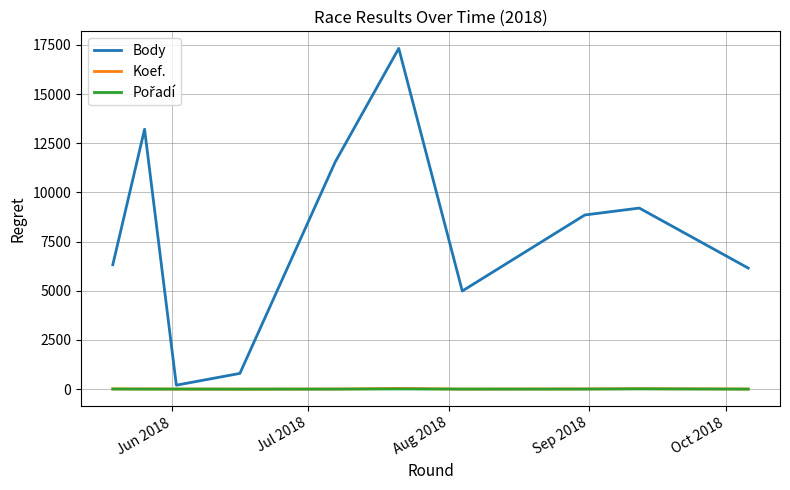

Does the chart display data point markers on the line(s)?

No